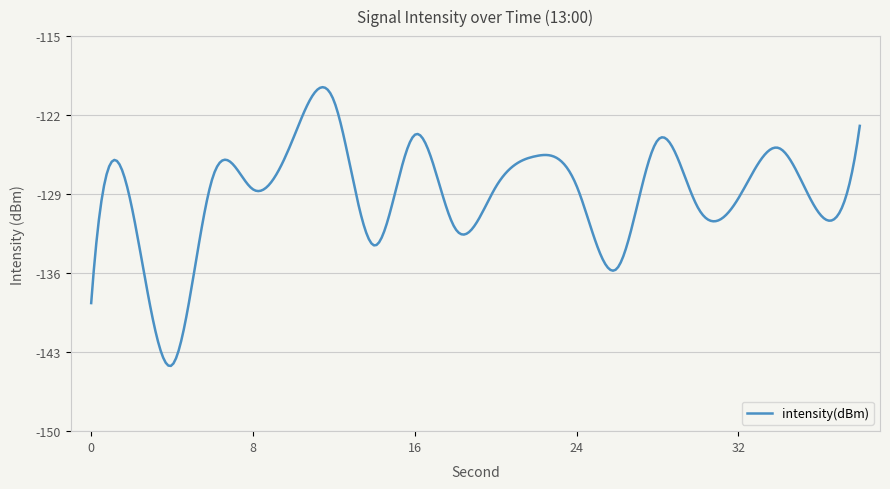

What is the difference between the maximum and minimum values?

24.7